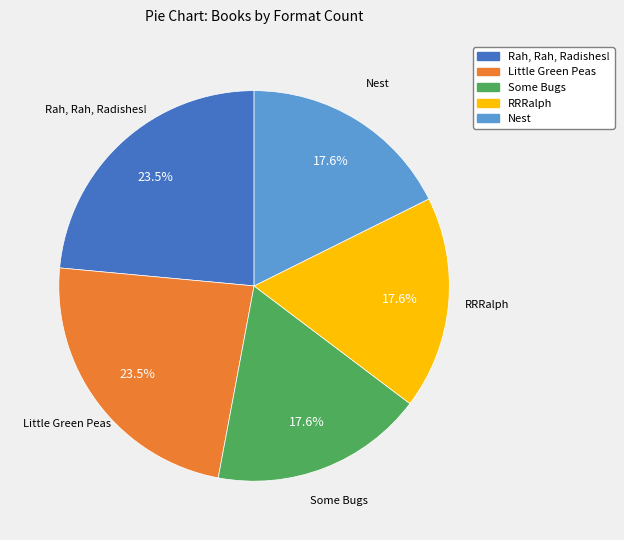

True or false: Little Green Peas accounts for 13% of the total.

False